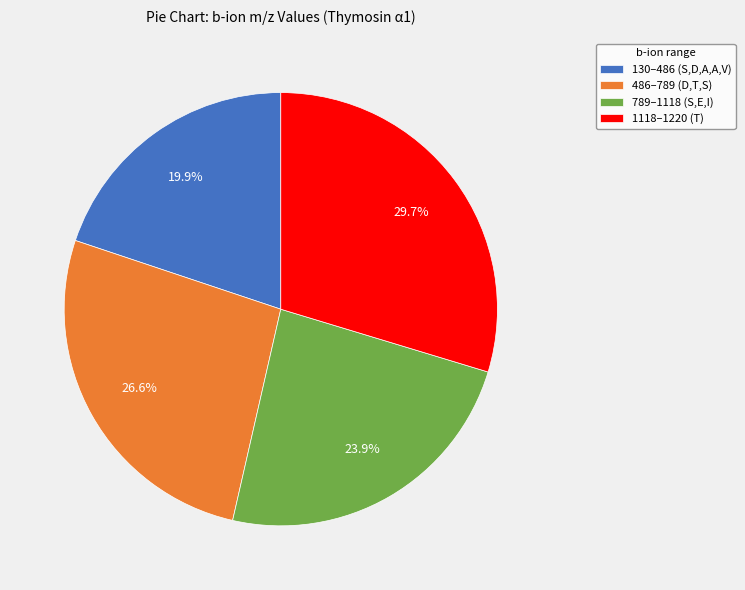

Which slice is the smallest?

130–486 (S,D,A,A,V)